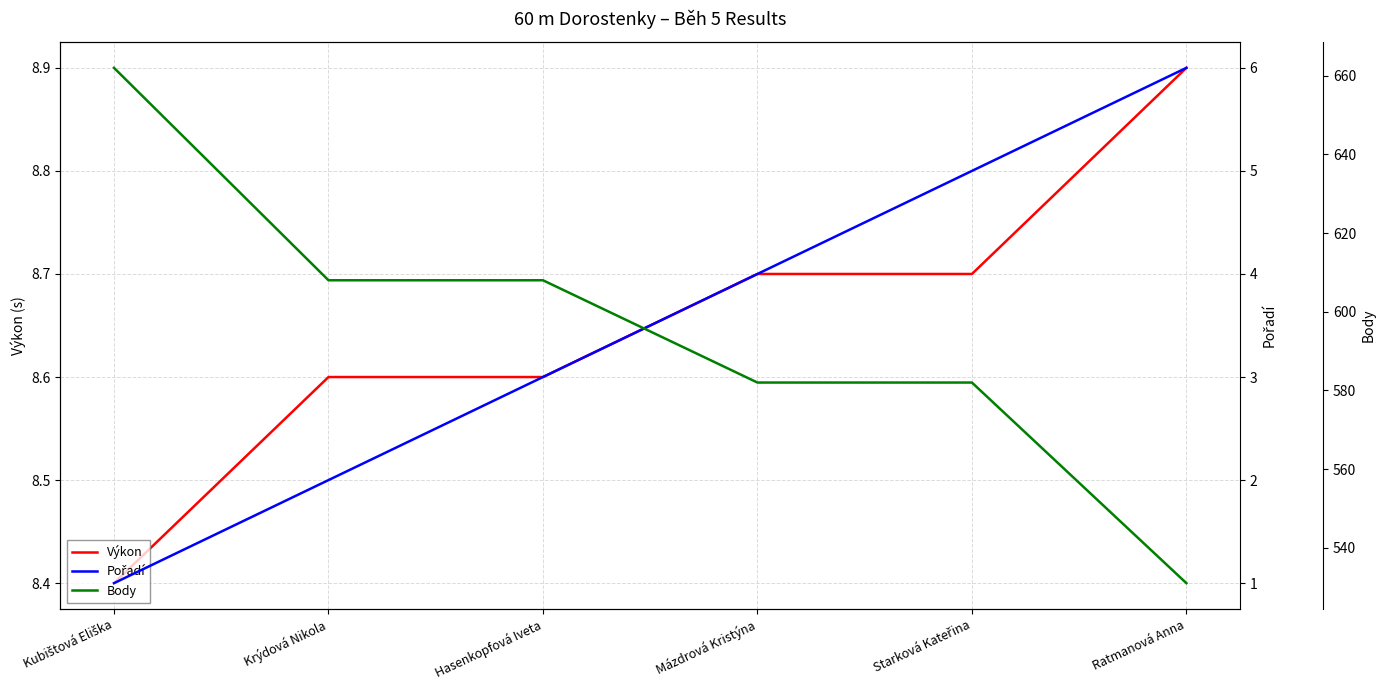

What is the total value across all series at Ratmanová Anna?

545.9